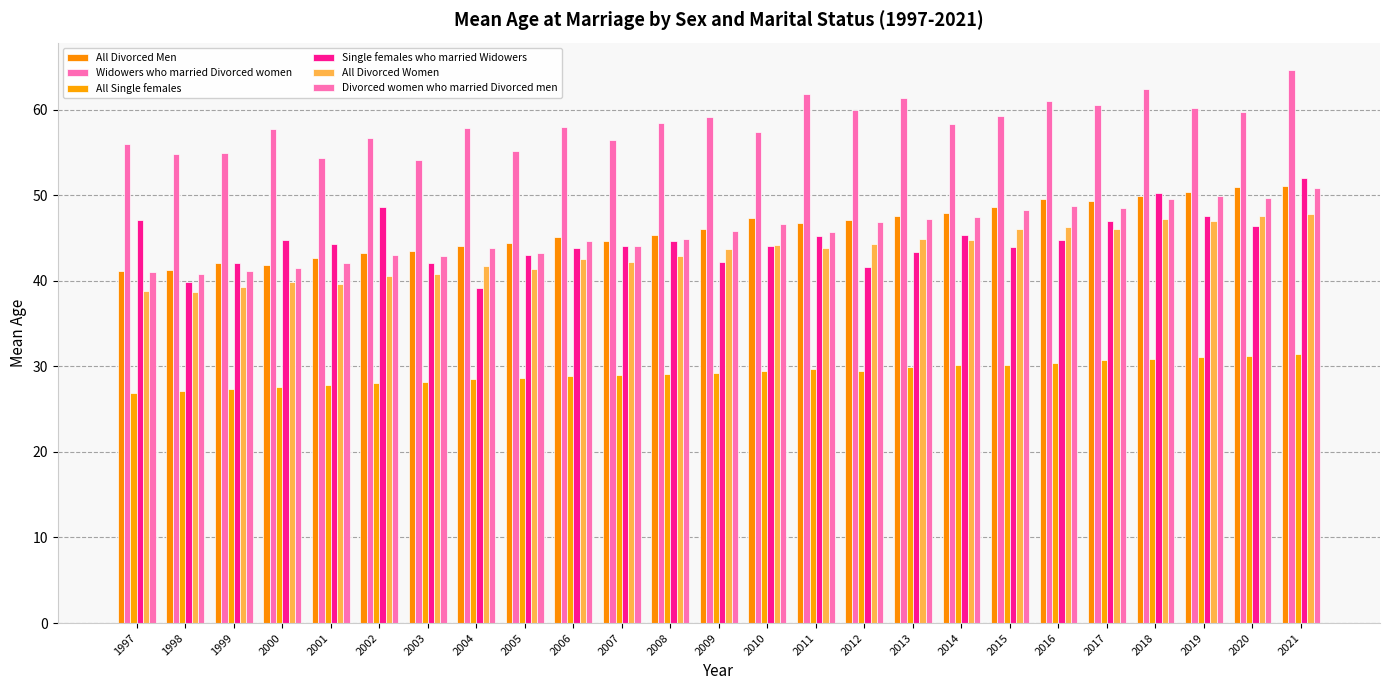

What is the value of the All Divorced Men bar at the 17th from the left?

47.6